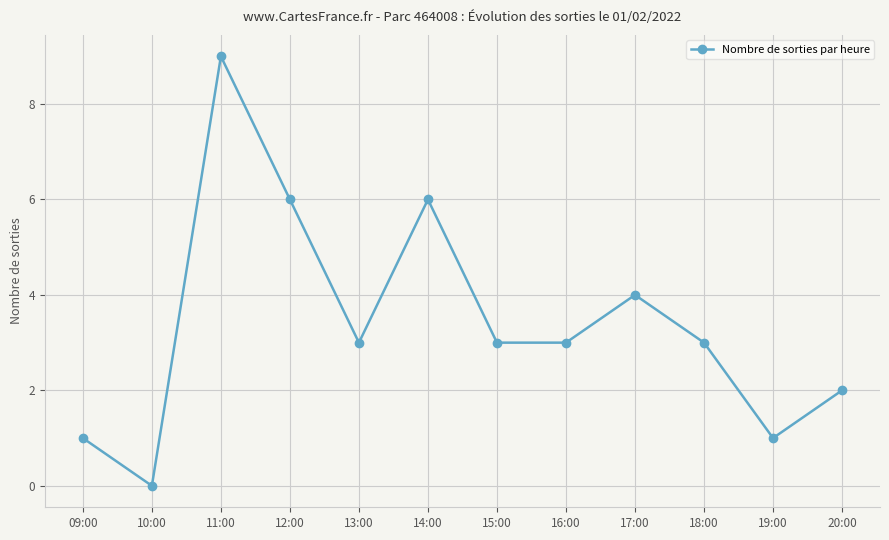

Does the chart have visible grid lines?

Yes